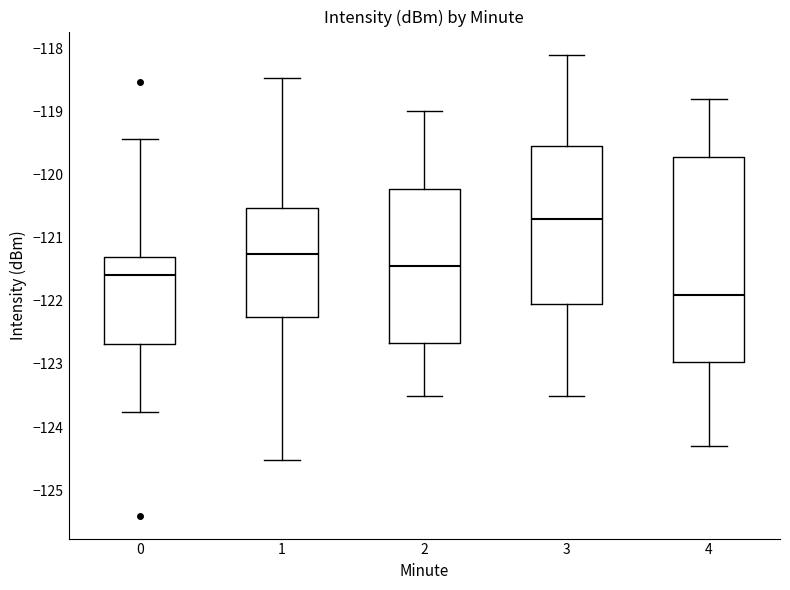

Comparing the boxes themselves (not the whiskers), which one is the tallest?

4